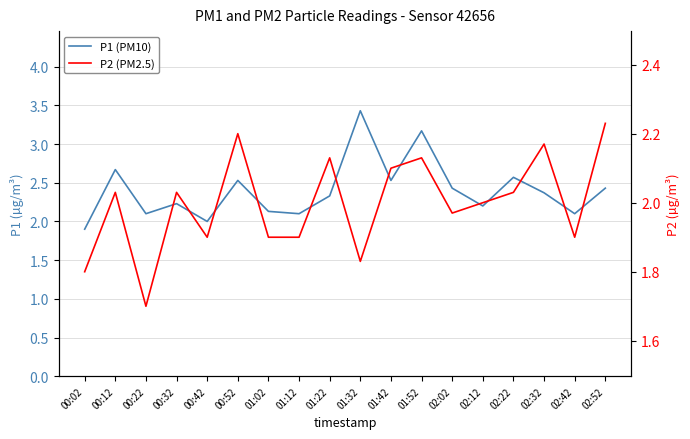

At which category does P2 (PM2.5) reach its first local valley?

00:22